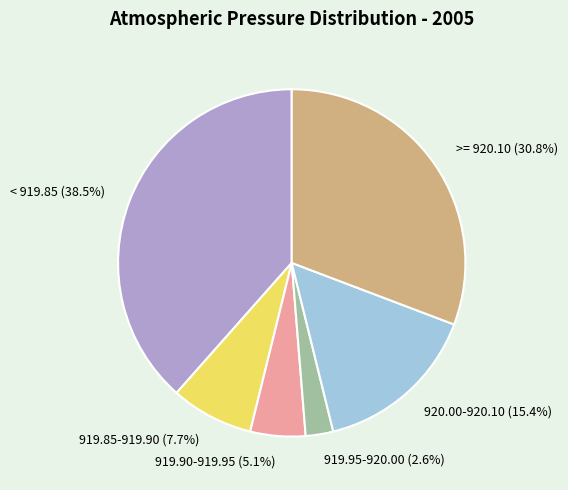

Which has a higher value, 919.90-919.95 (5.1%) or >= 920.10 (30.8%)?

>= 920.10 (30.8%)